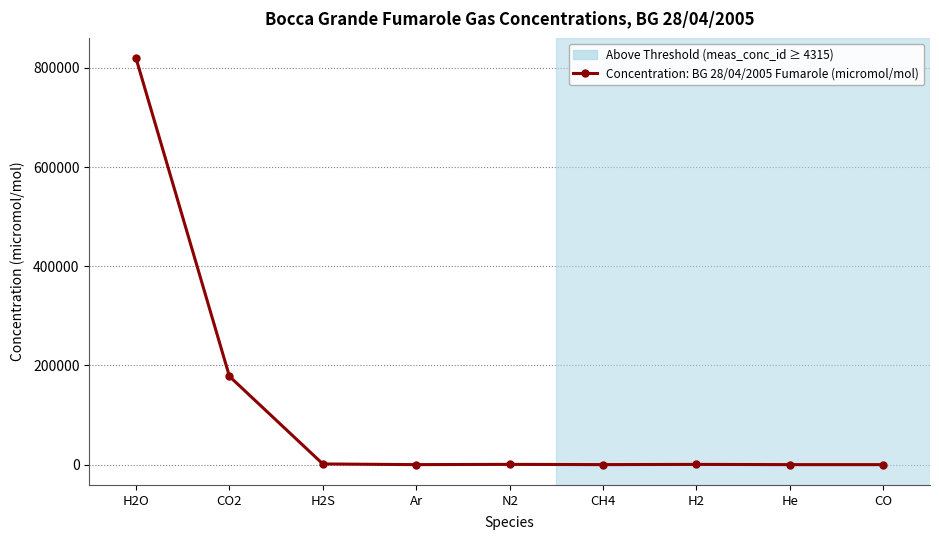

What value does the data have at H2S?

1366.0